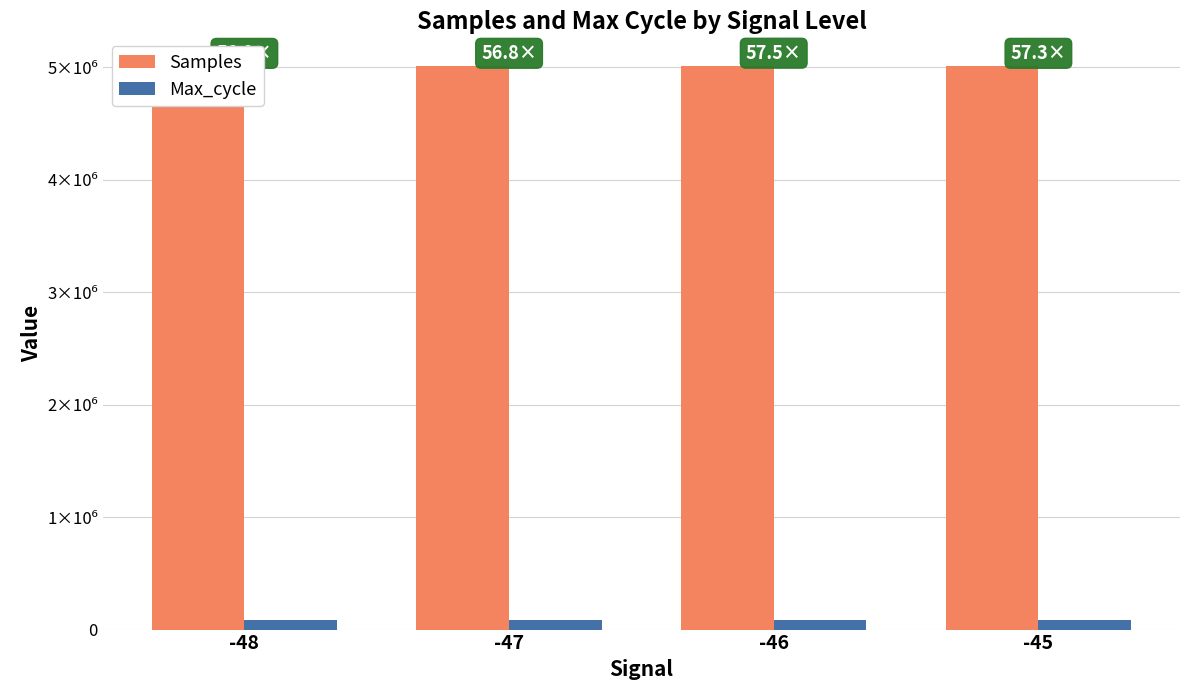

Which has a higher value, -47 or -48?

-47